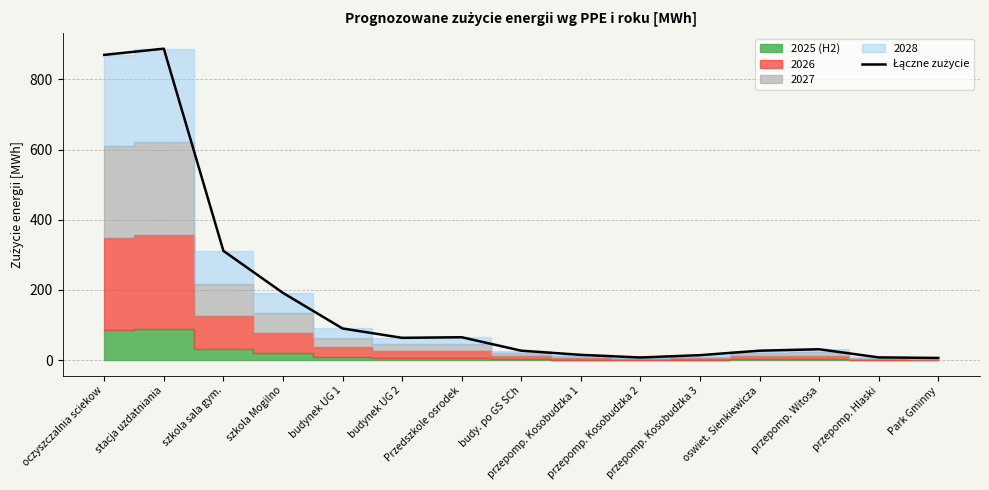

What is the minimum value shown in the chart?

6.0